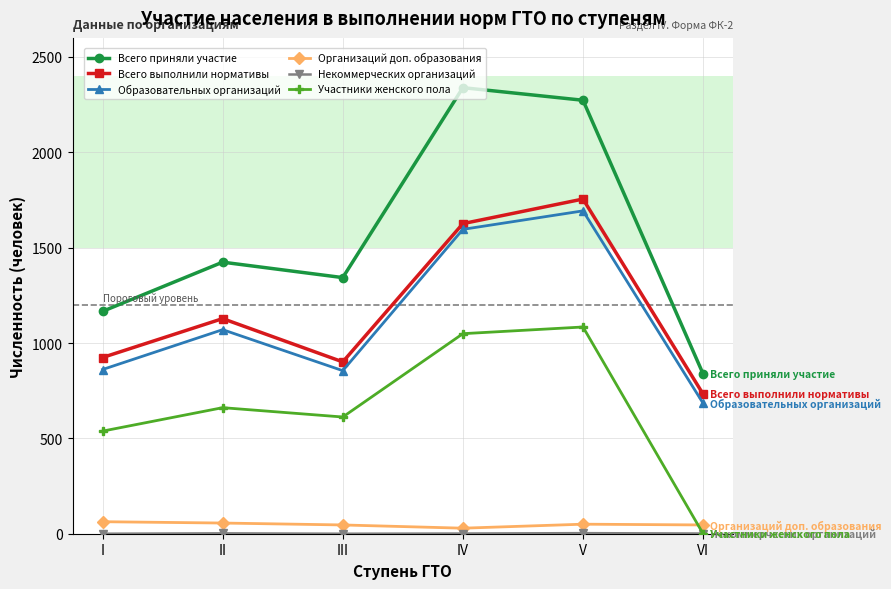

The Всего приняли участие series shows 1106 at VI. True or false?

False